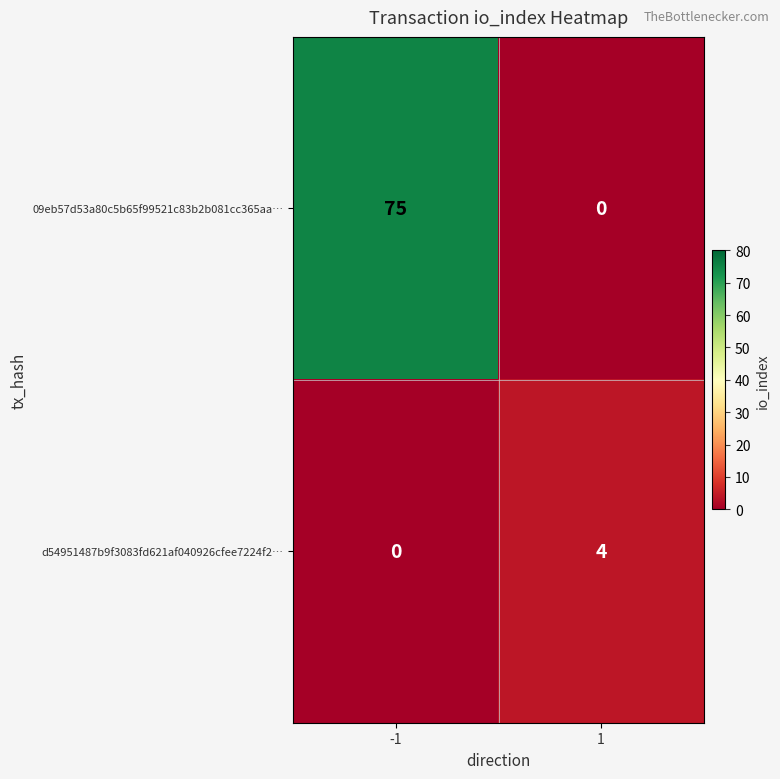

Reading left to right, transcribe all the data shown in this chart.

09eb57d53a80c5b65f99521c83b2b081cc365aa…: 75	0
d54951487b9f3083fd621af040926cfee7224f2…: 0	4